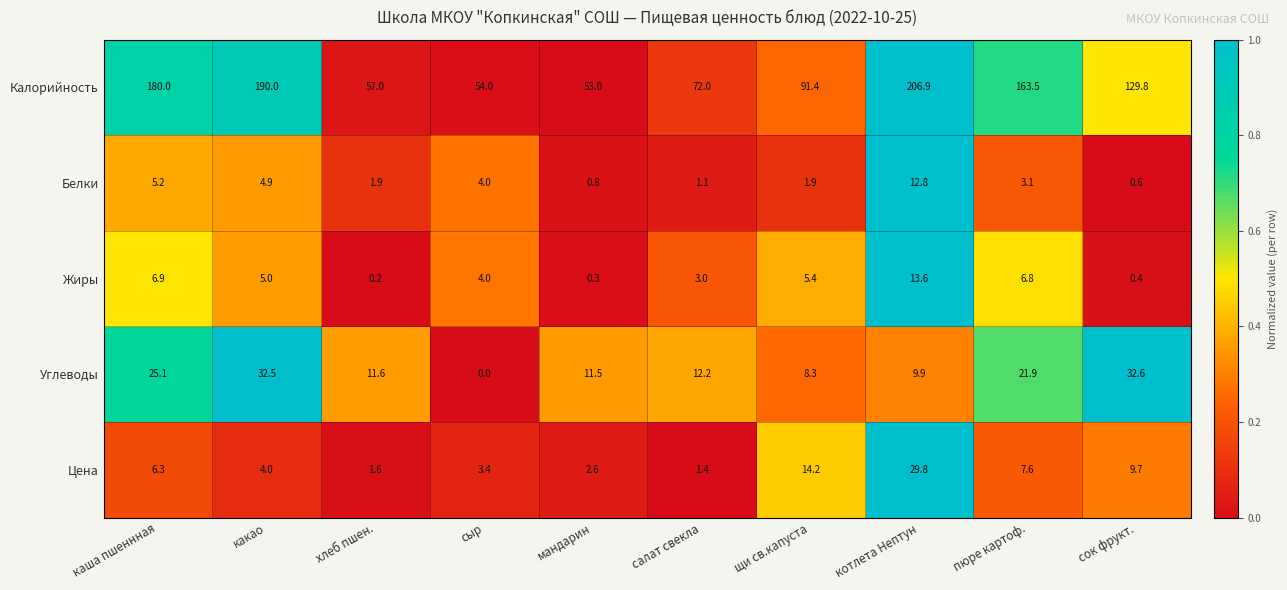

True or false: Жиры has a value of 0.1 at мандарин.

False